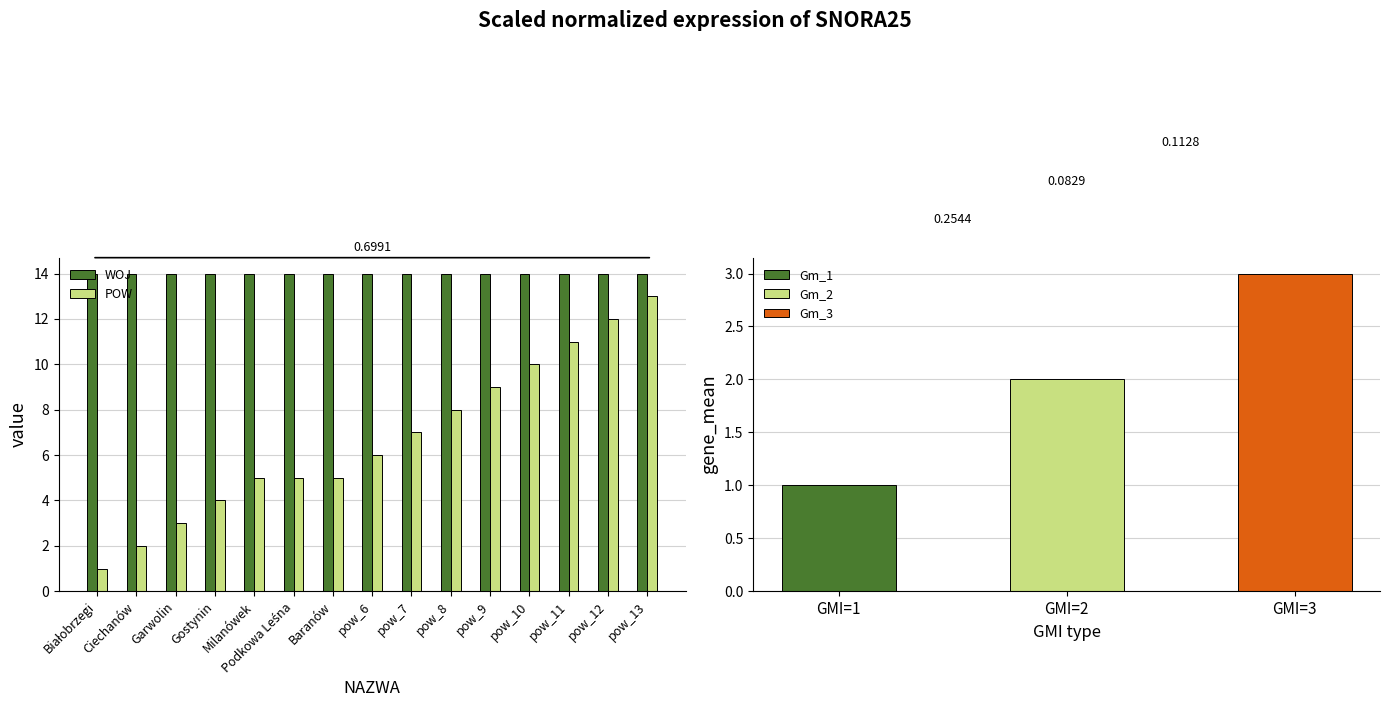

Is it true that POW equals 1 at Ciechanów?

False